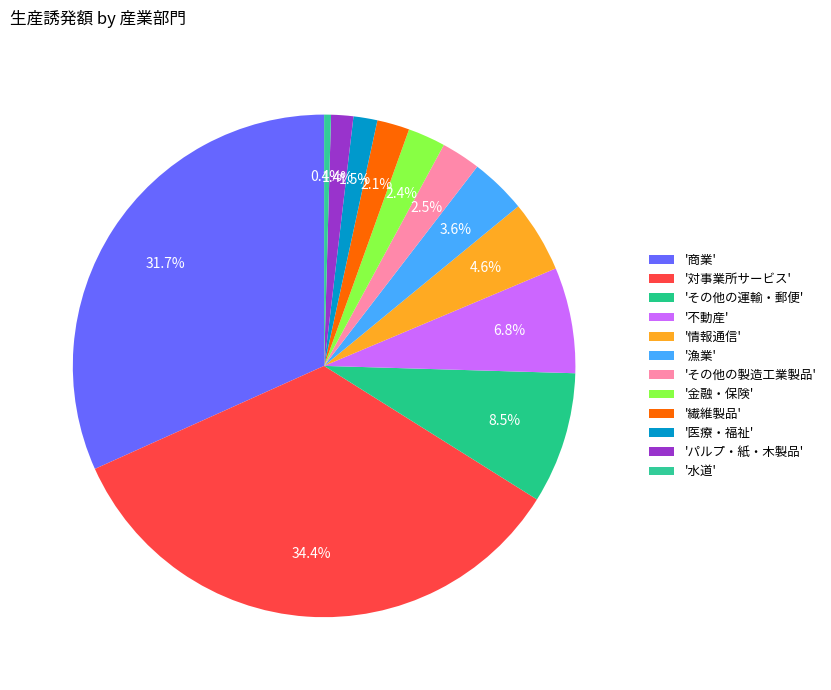

Rank the categories by value from lowest to highest.

水道, パルプ・紙・木製品, 医療・福祉, 繊維製品, 金融・保険, その他の製造工業製品, 漁業, 情報通信, 不動産, その他の運輸・郵便, 商業, 対事業所サービス